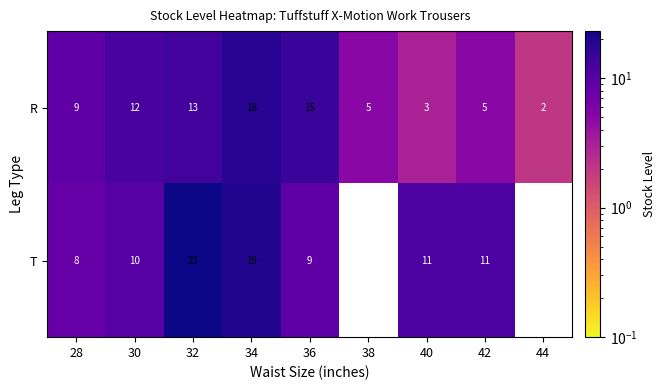

Which category has the lowest value in the R series?

44